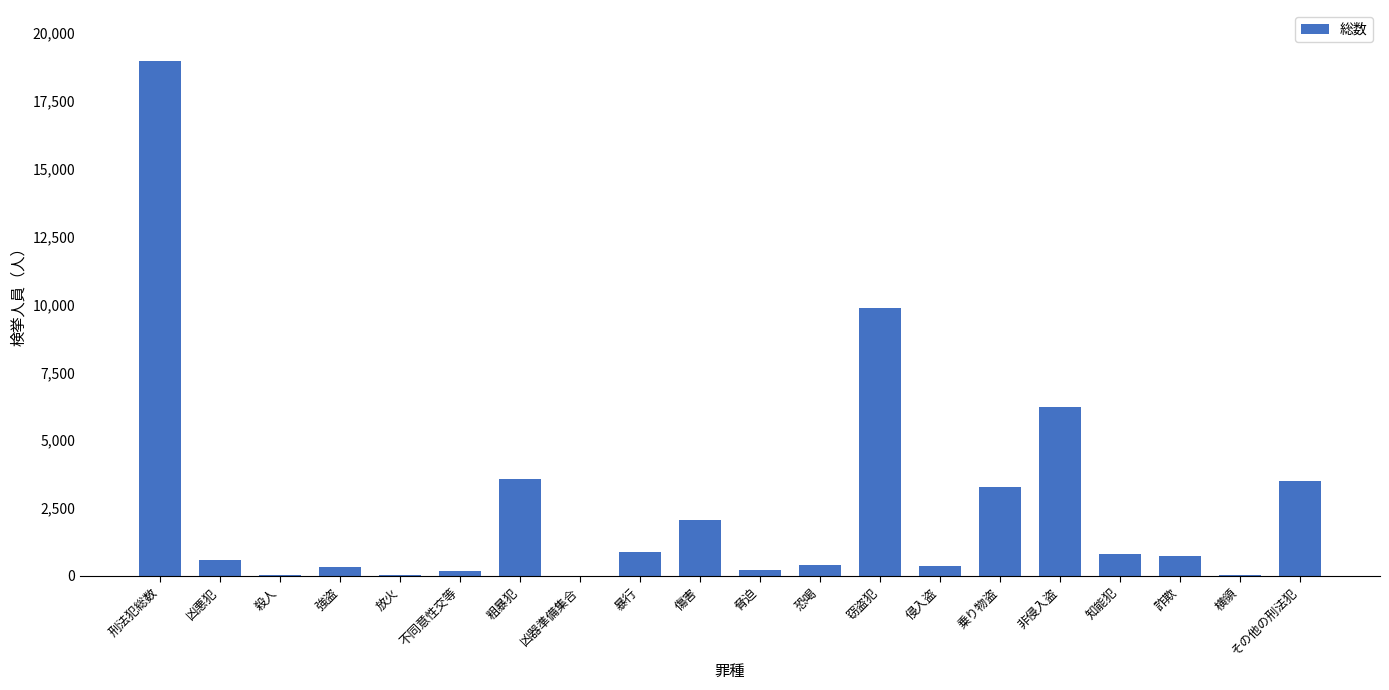

True or false: the data shows 796 at 知能犯.

True